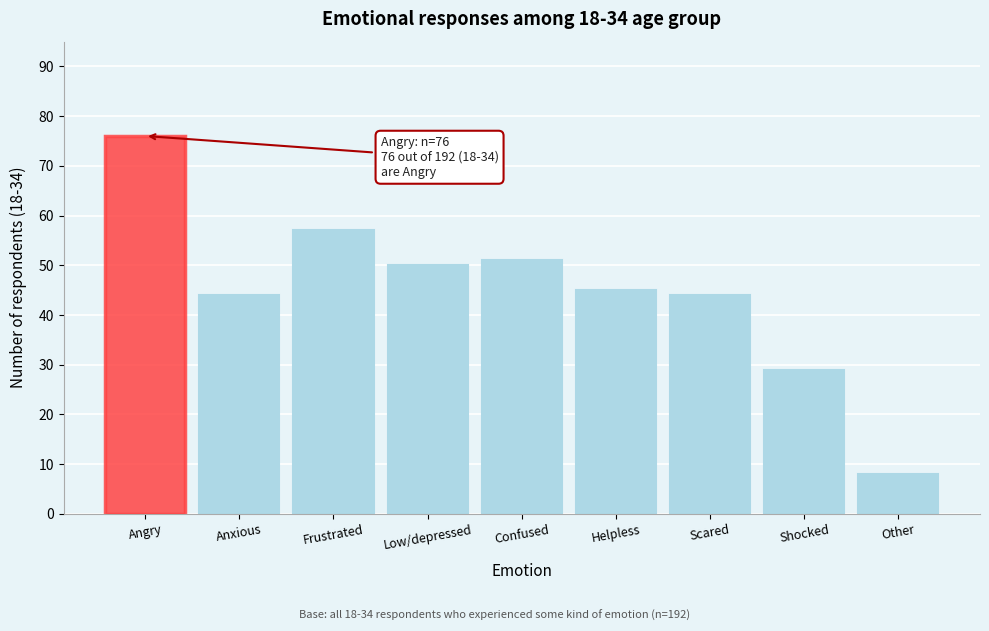

Reading left to right, list all the values displayed in this chart.

Angry=76	Anxious=44	Frustrated=57	Low/depressed=50	Confused=51	Helpless=45	Scared=44	Shocked=29	Other=8